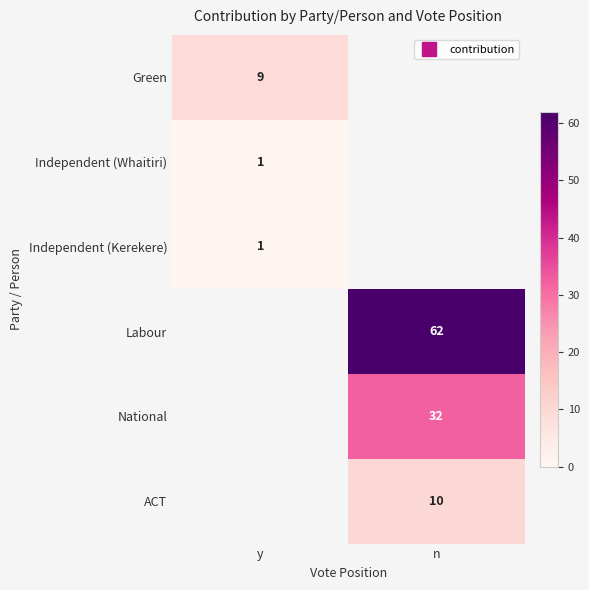

At how many categories does at least one series exceed 57?

1